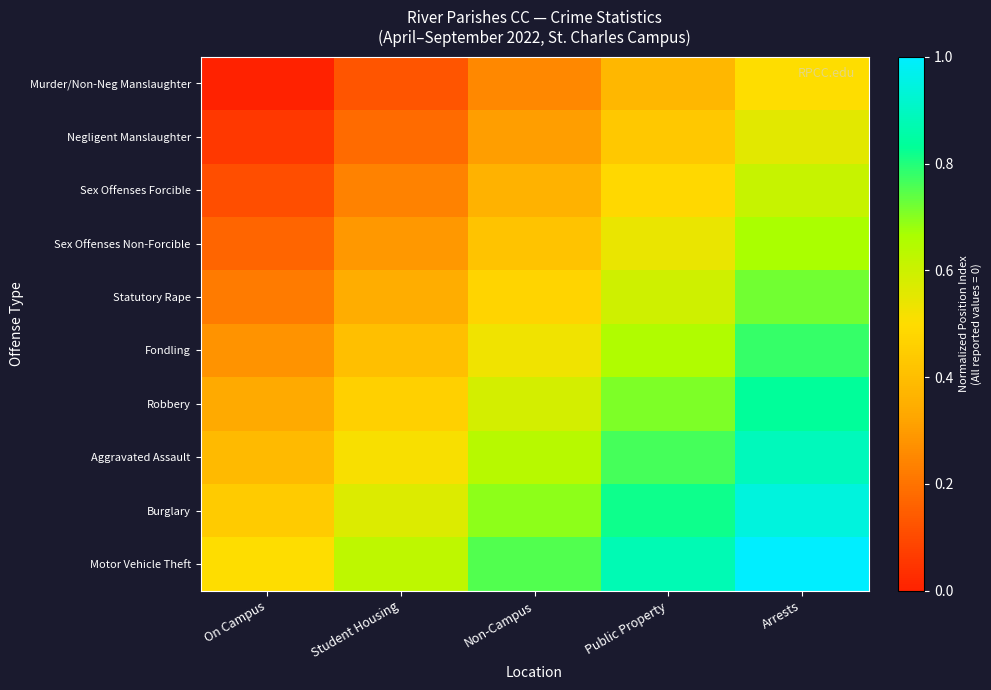

At which category is the sum across all series the highest?

Arrests